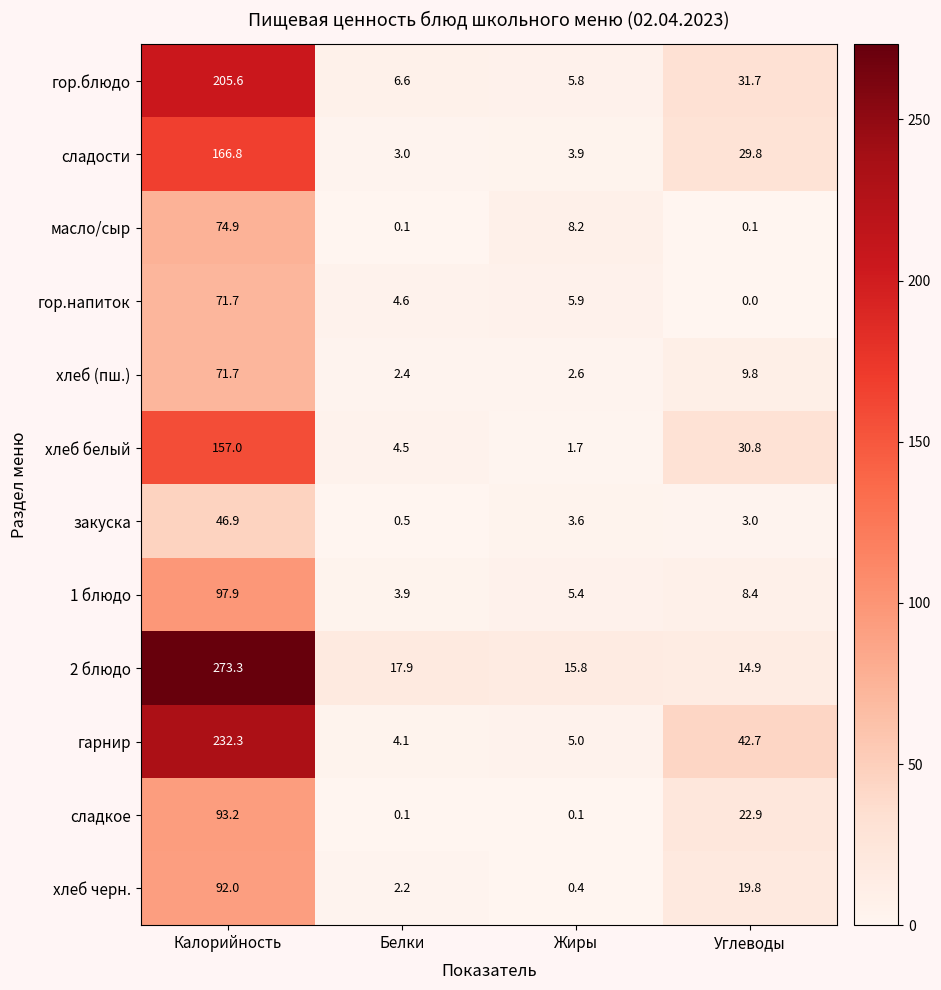

What is the difference between the second highest and second lowest values in the хлеб белый series?

26.3